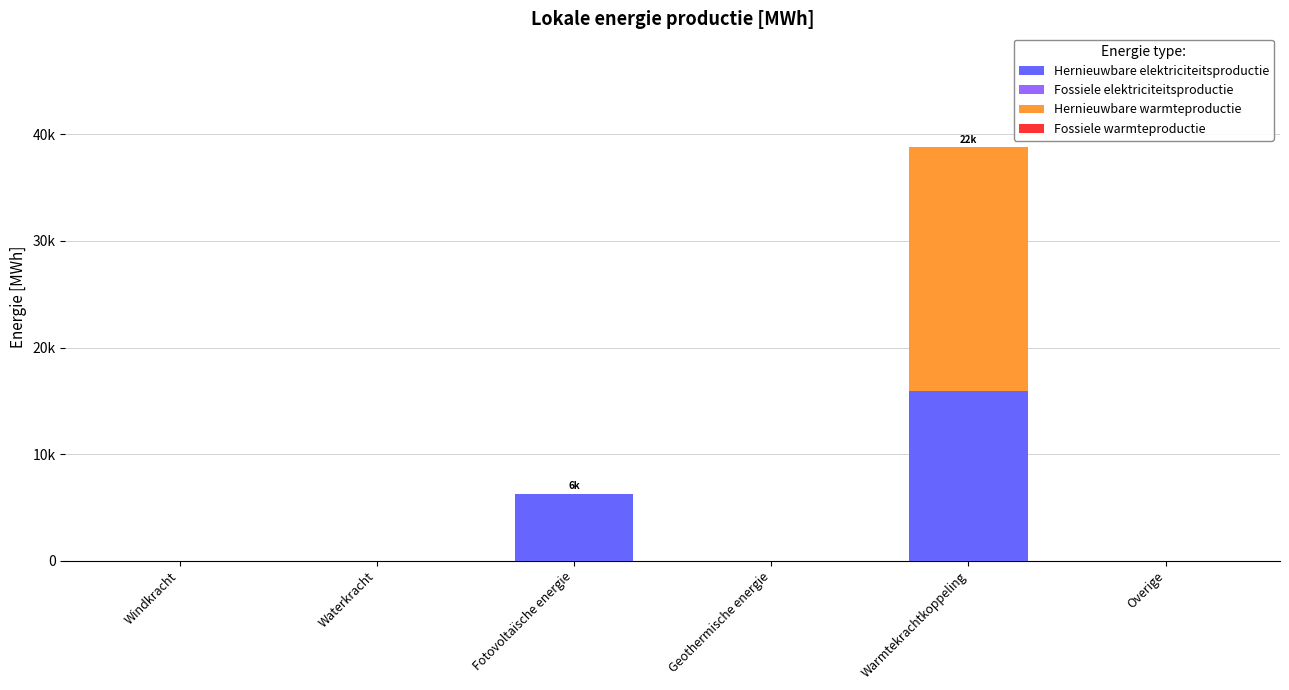

Rank the series by their maximum value, from lowest to highest.

Fossiele elektriciteitsproductie, Fossiele warmteproductie, Hernieuwbare elektriciteitsproductie, Hernieuwbare warmteproductie